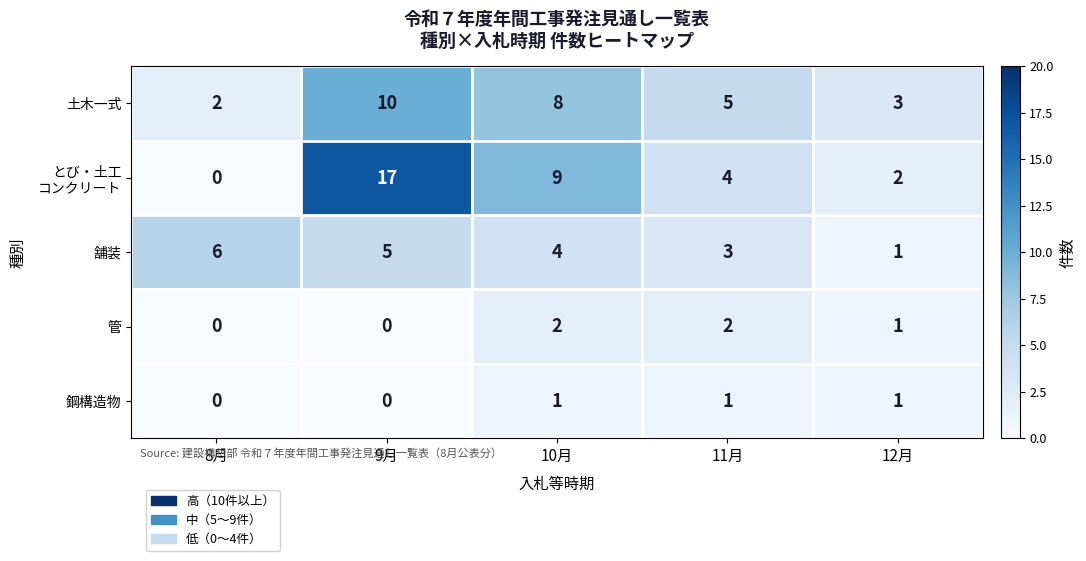

At which category does the chart reach its peak across all series?

9月